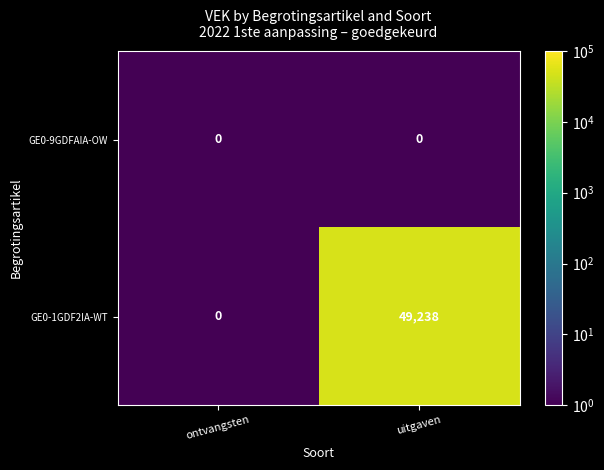

Reading left to right, list all the values displayed in this chart.

GE0-9GDFAIA-OW: ontvangsten=0	uitgaven=0
GE0-1GDF2IA-WT: ontvangsten=0	uitgaven=49238